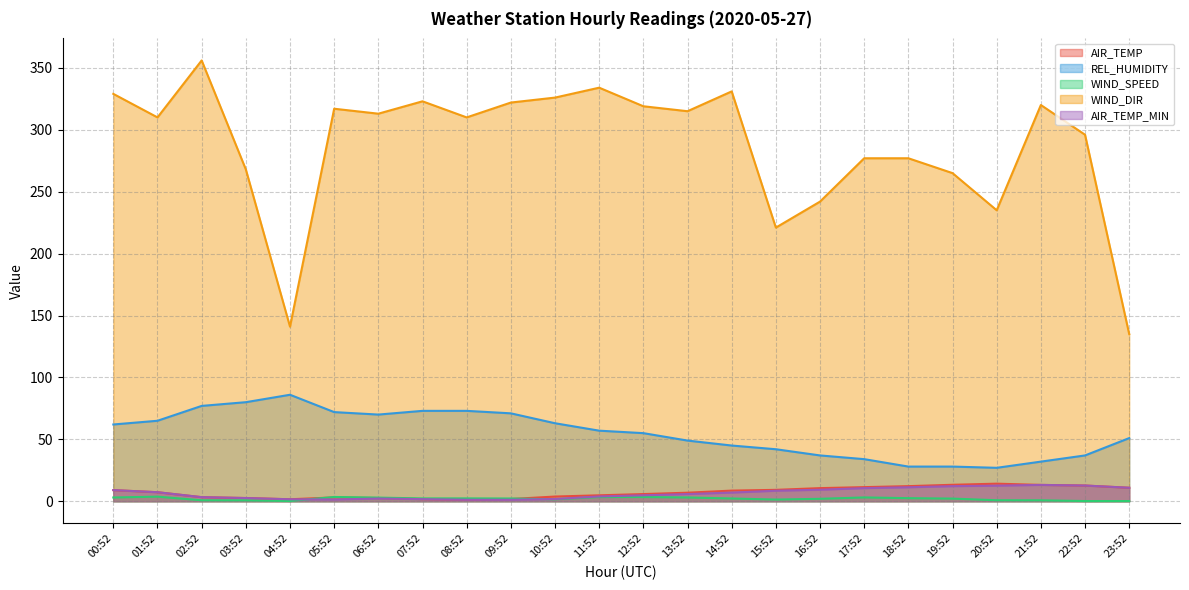

At which category does the chart reach its peak across all series?

02:52